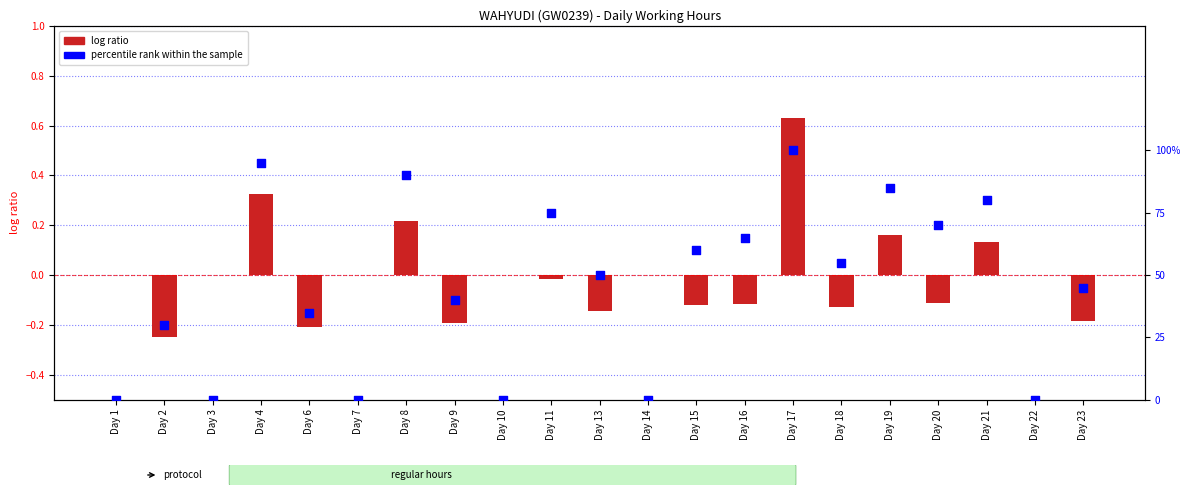

What are all the series names shown in the legend?

log ratio, percentile rank within the sample